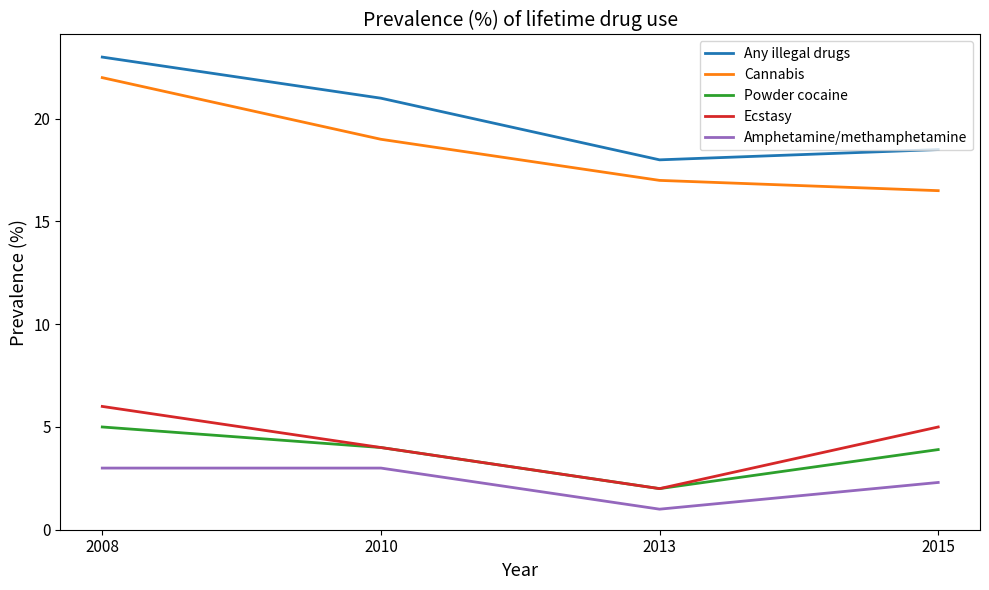

The Amphetamine/methamphetamine series shows 1.2 at 2010. True or false?

False